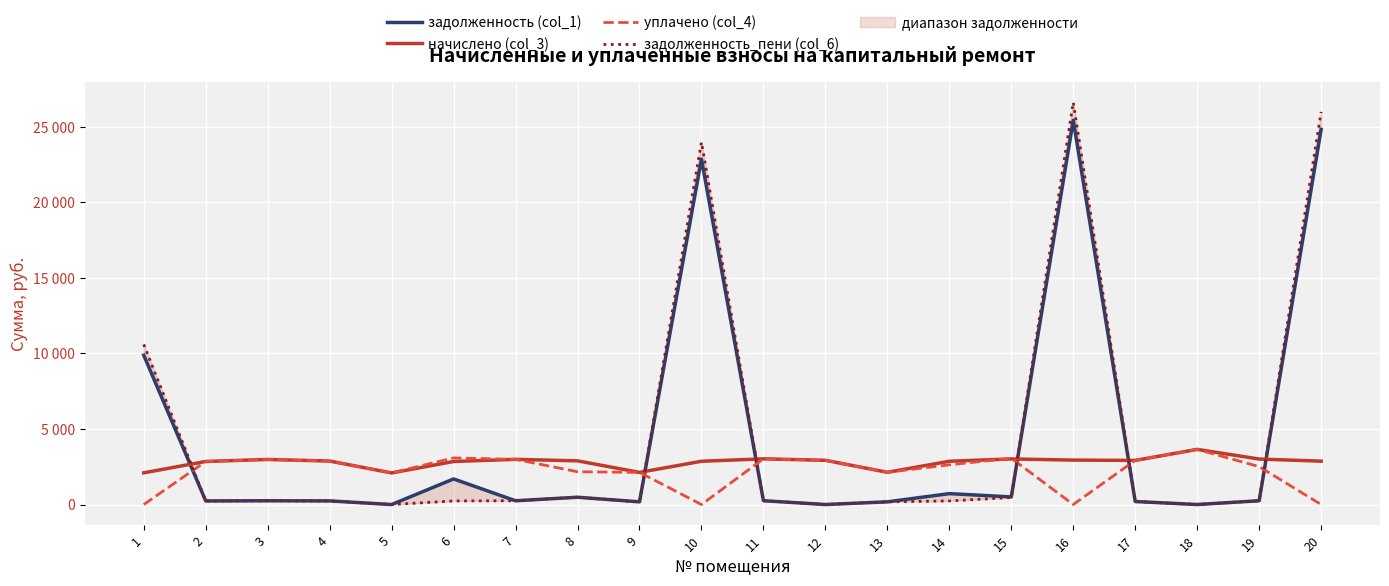

Rank the categories by задолженность_пени (col_6) value from highest to lowest.

16, 20, 10, 1, 8, 15, 11, 19, 7, 3, 4, 14, 2, 6, 17, 13, 9, 5, 12, 18